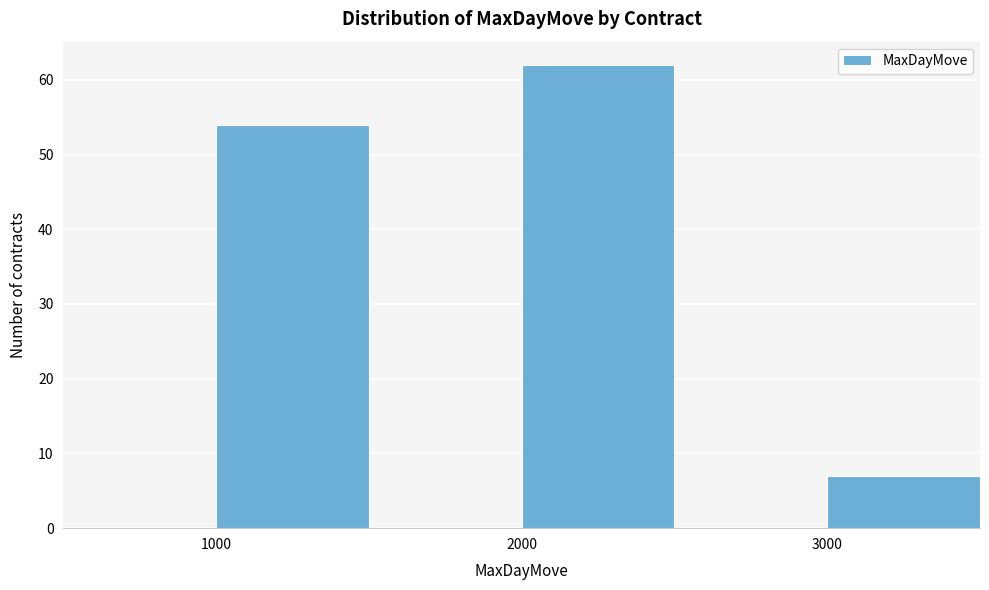

Over which range of the x-axis is the bar tallest?

2000 to 2500